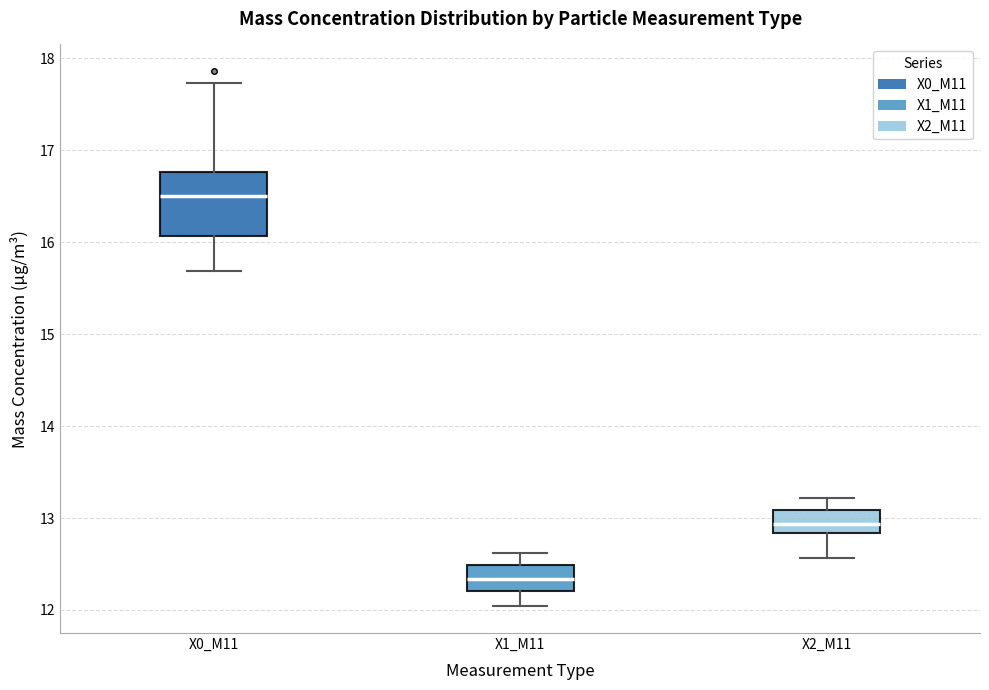

Comparing the boxes themselves (not the whiskers), which one is the tallest?

X0_M11